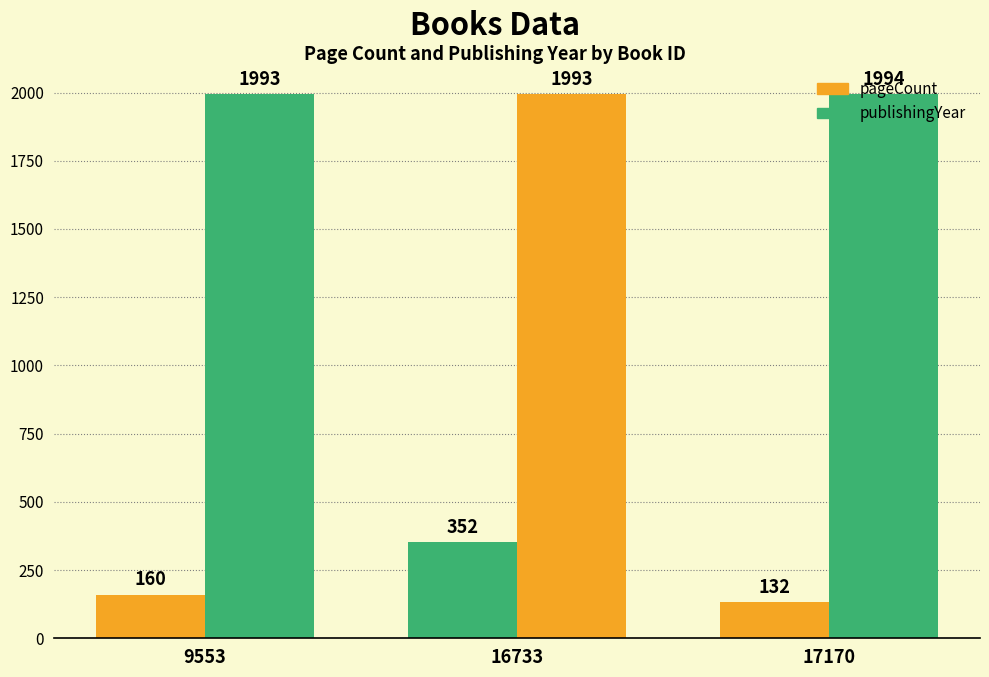

How many bars are there in each group?

2